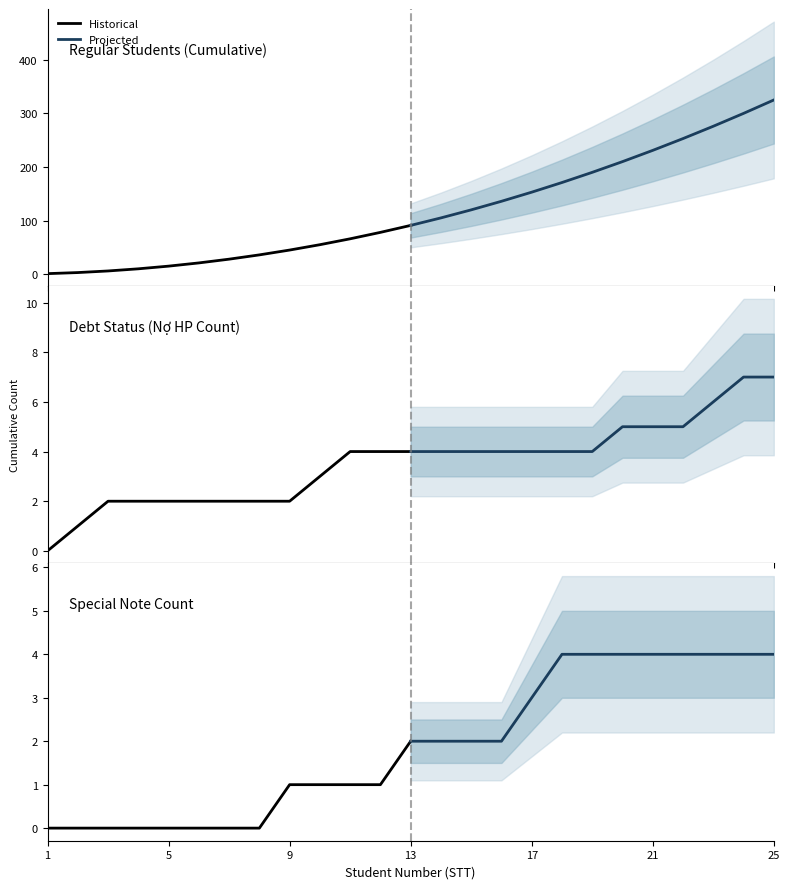

What is the average value of the Projected series?

3